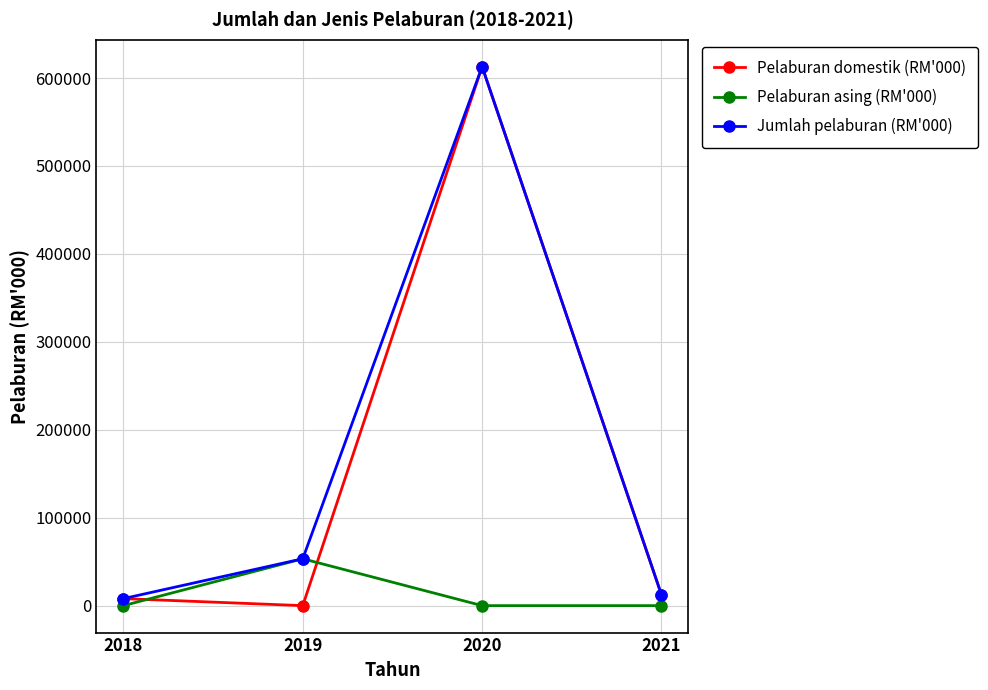

Where is the first local maximum for Jumlah pelaburan (RM'000)?

2020